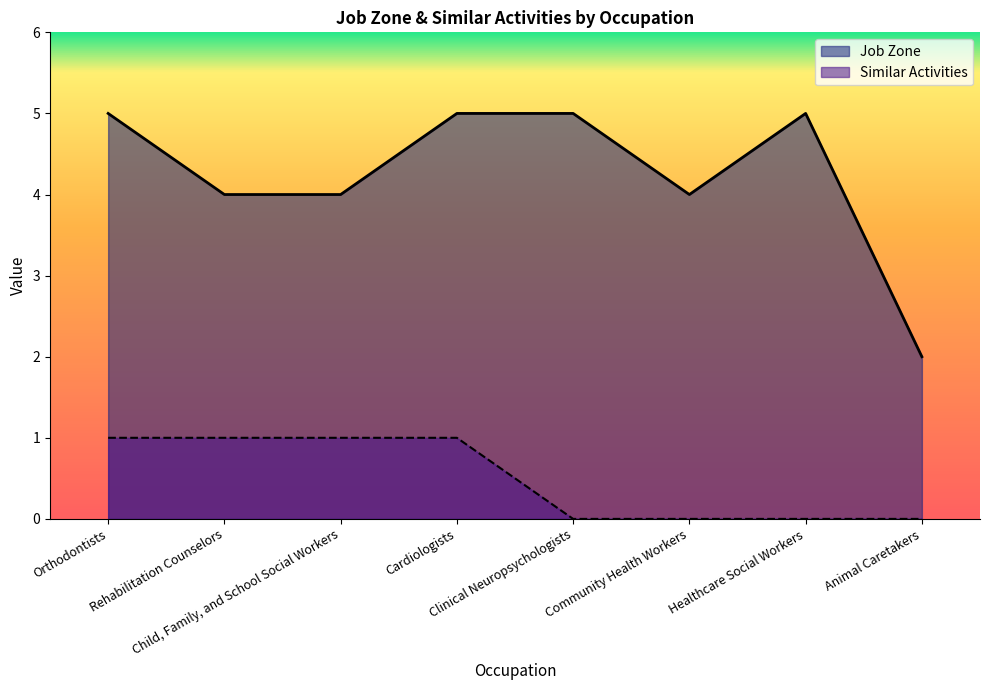

Reading right to left, list all the values displayed in this chart.

Job Zone: 2	5	4	5	5	4	4	5
Similar Activities: 0	0	0	0	1	1	1	1